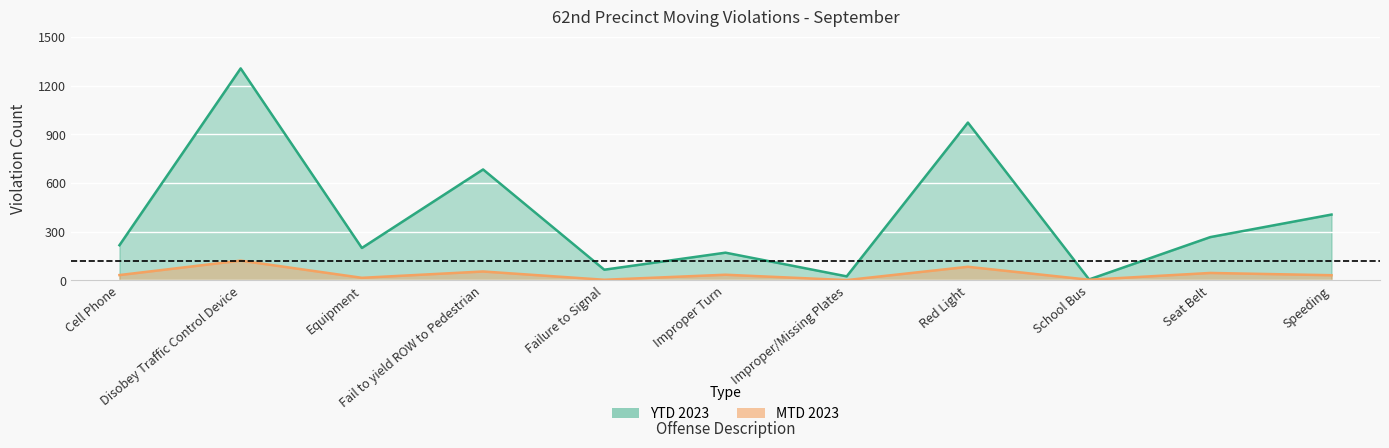

In YTD 2023, how many points are lower than both neighbors (excluding endpoints)?

4